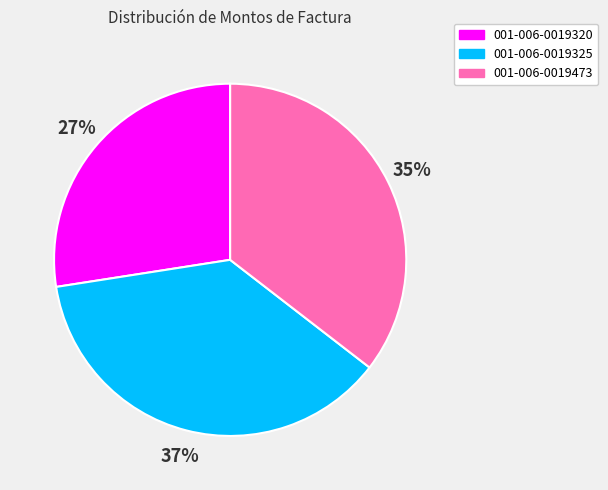

To the nearest percent, what percentage of the pie is 001-006-0019325?

37%